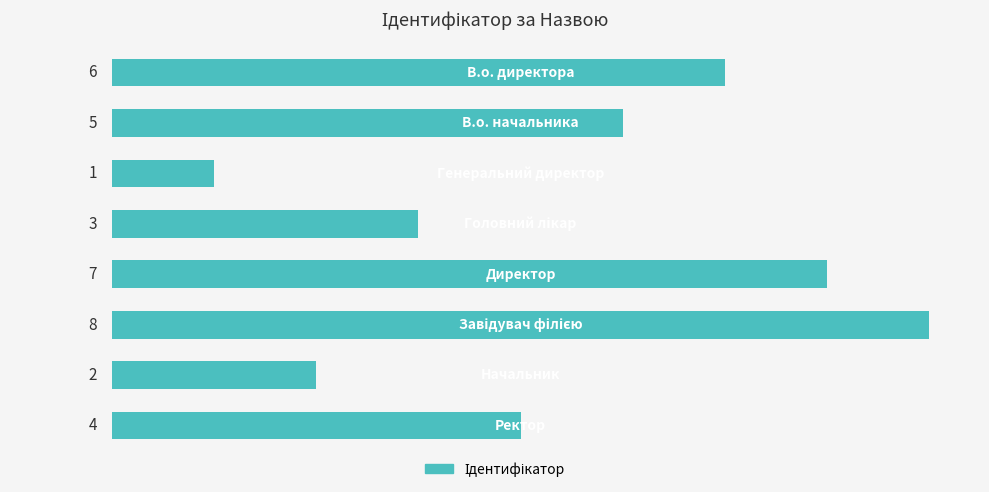

What is the smallest value displayed?

1